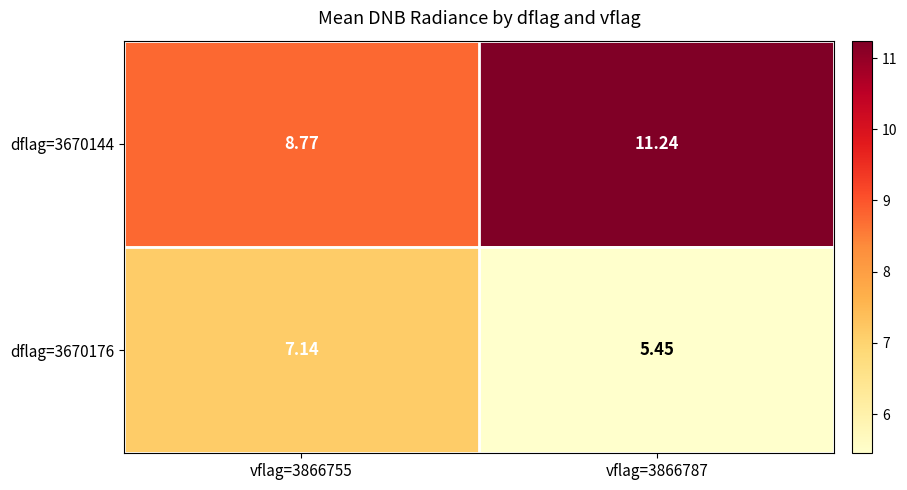

Count the number of data series in this chart.

2